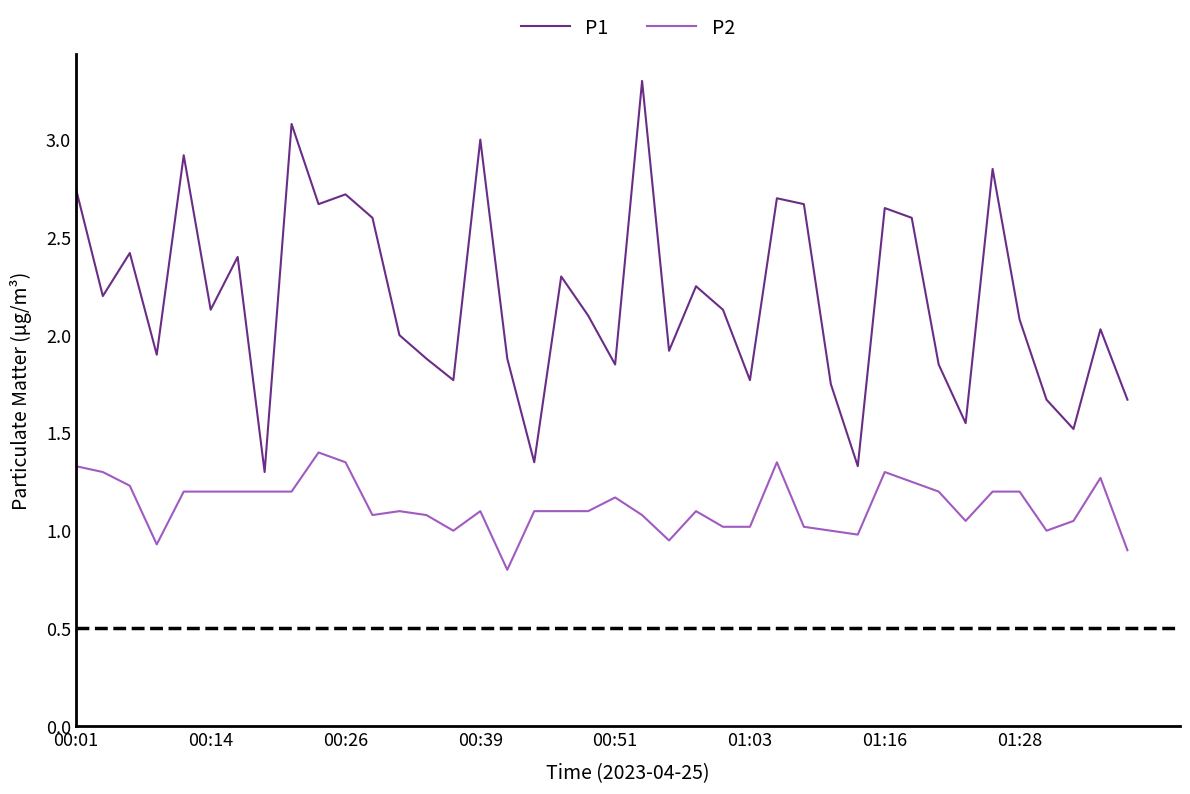

What is the minimum value for P1?

1.3